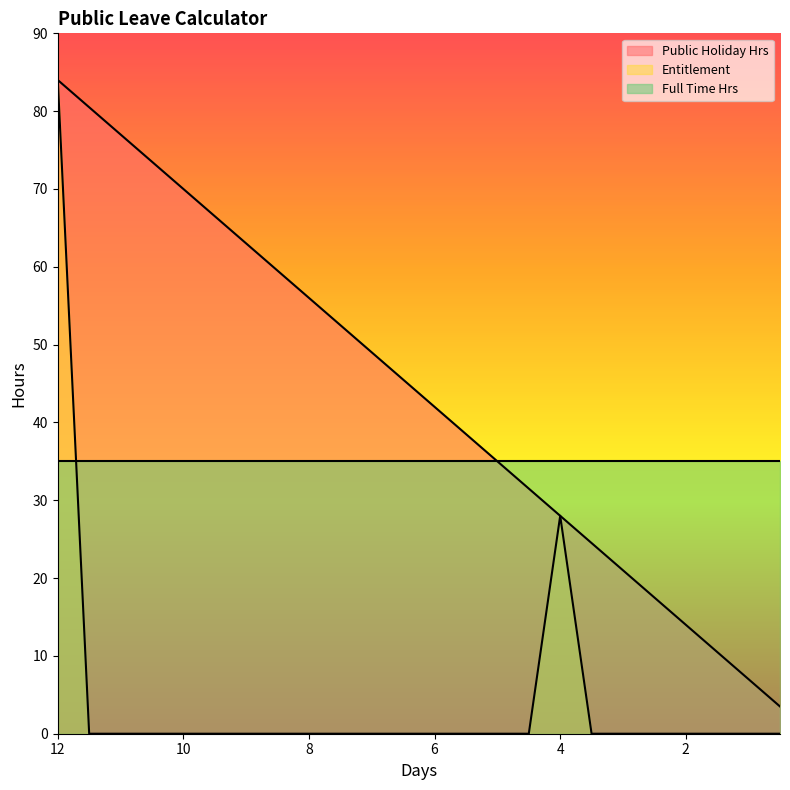

True or false: Public Holiday Hrs and Entitlement intersect in this chart.

False